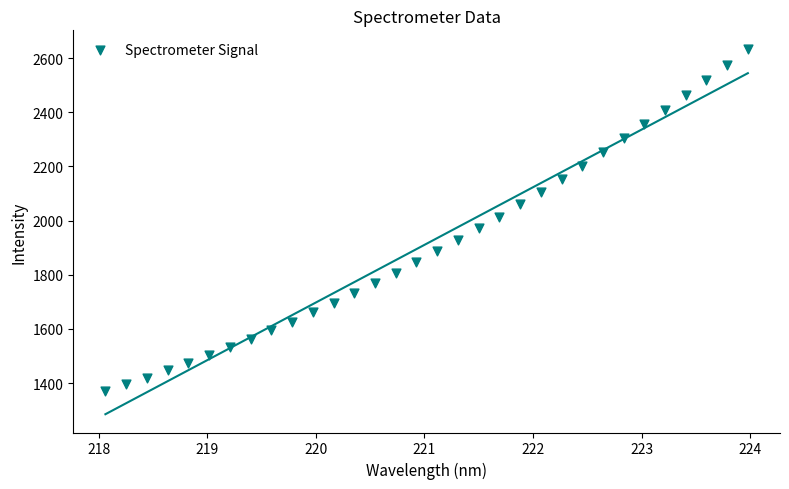

What is the range of X values (max minus min)?

5.9